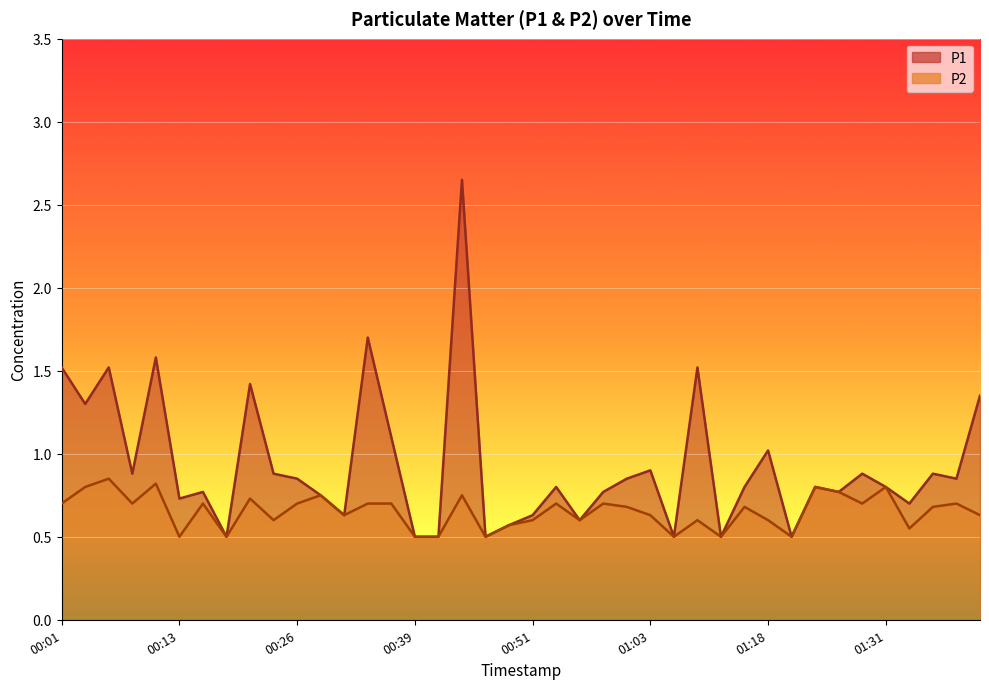

At which label does P2 reach its peak?

00:06